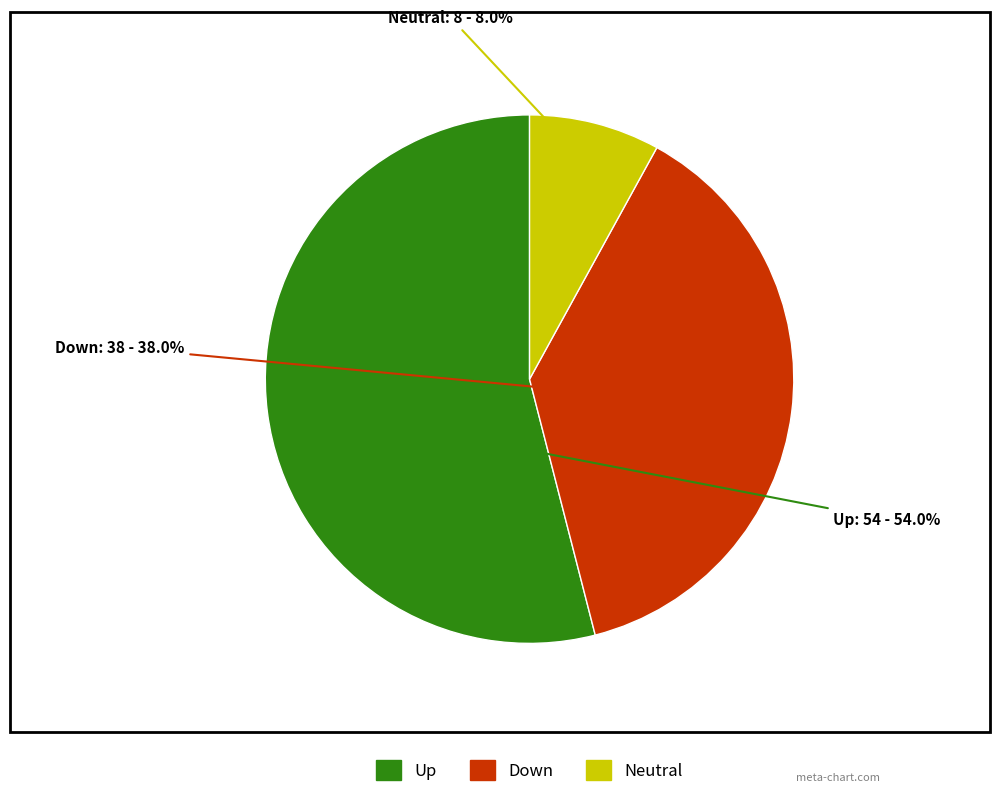

Is there any slice that represents more than half of the pie?

Yes